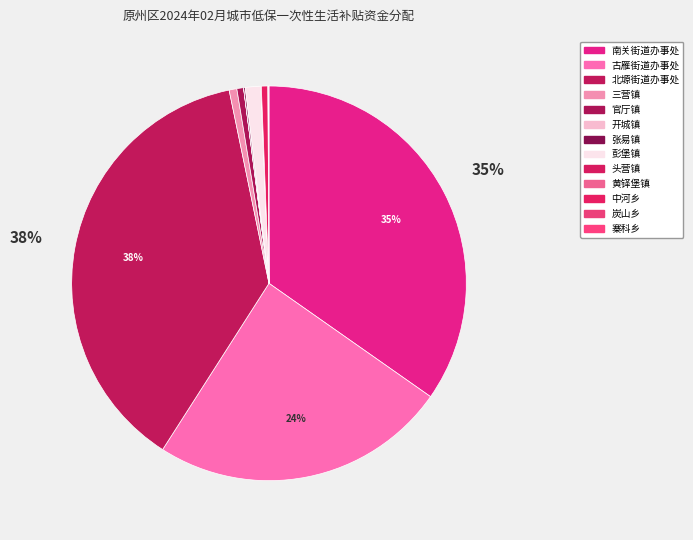

To the nearest percent, what is the difference between the 古雁街道办事处 and 张易镇 slice percentages?

24%